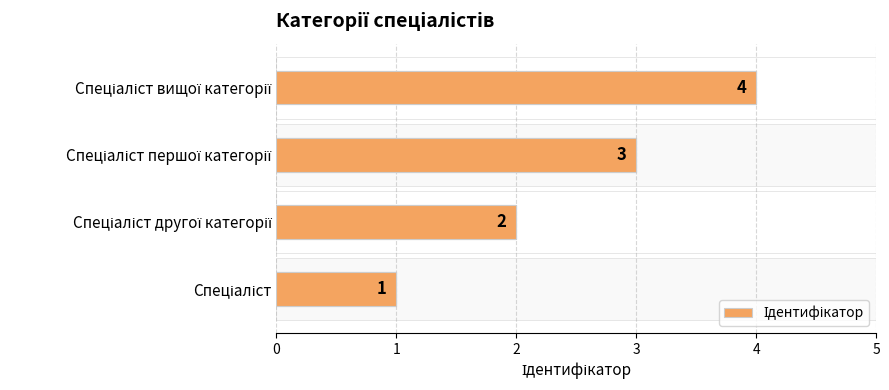

What is the value of the 3rd bar from the left?

3